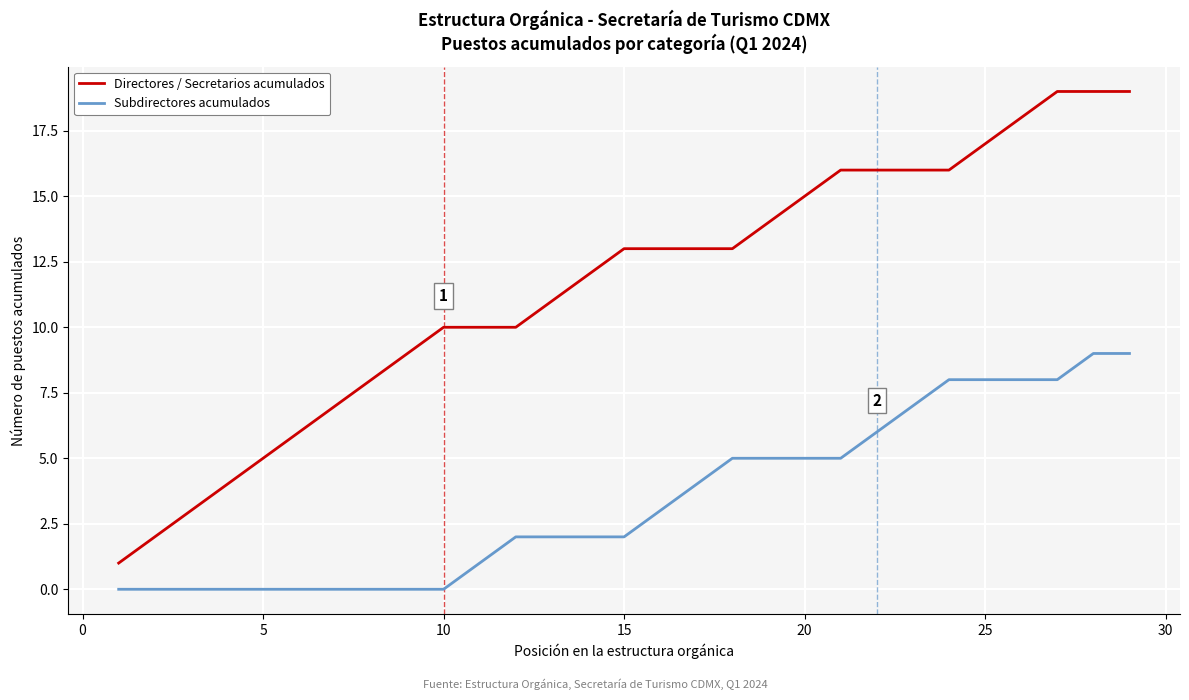

What is the difference between the maximum and minimum values in the Subdirectores acumulados series?

9